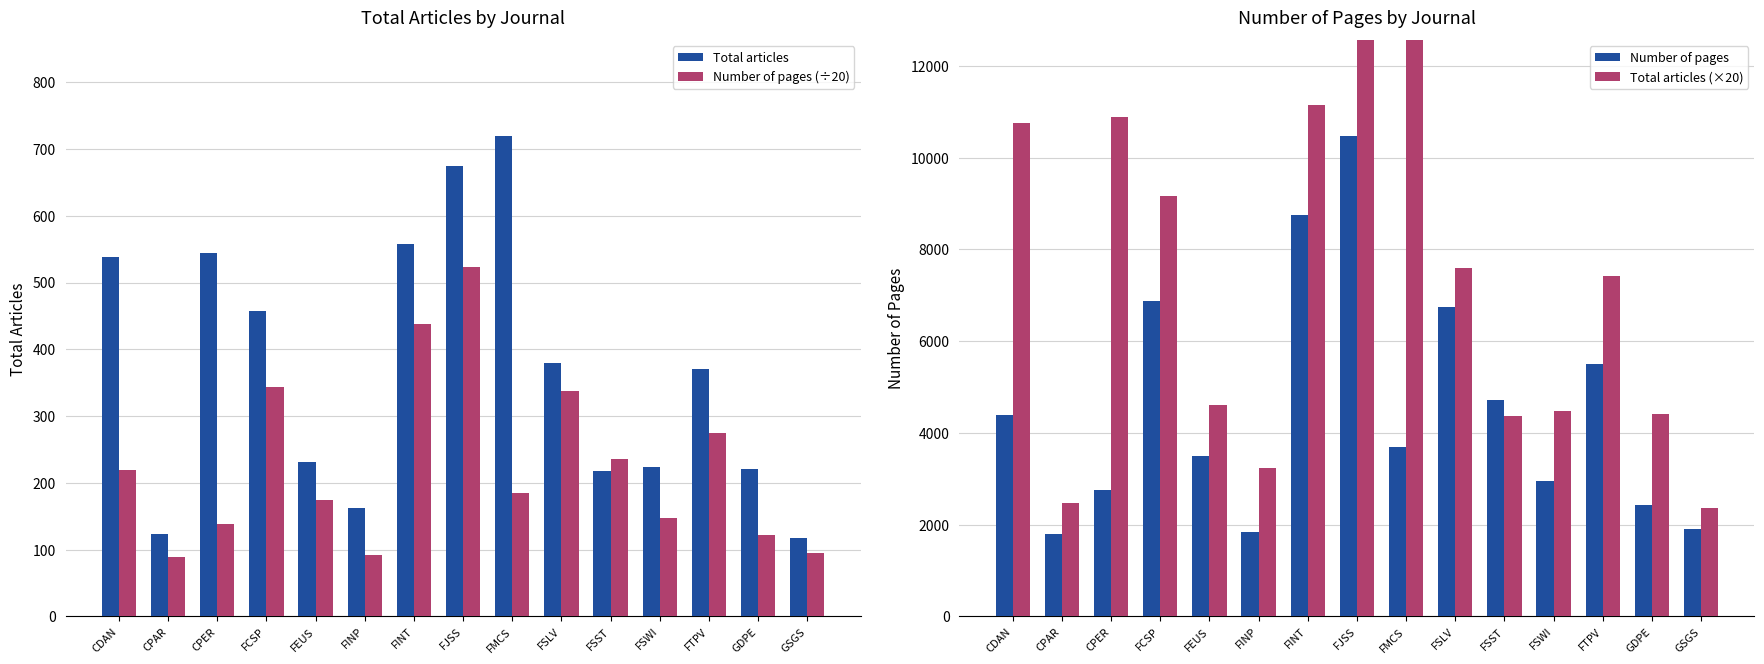

Count the number of categories in the chart.

15